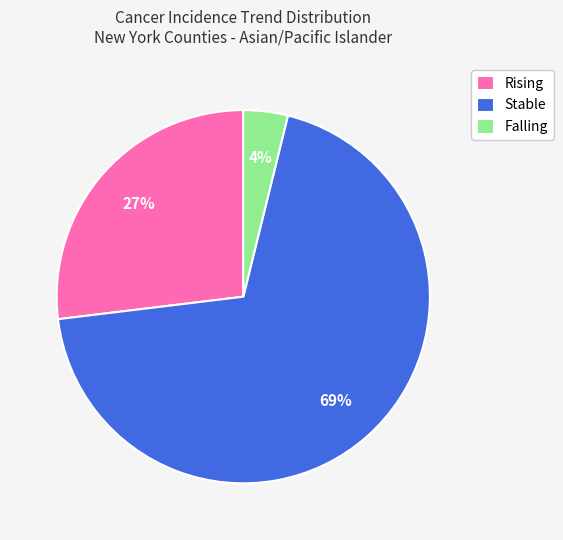

Count the number of slices in the pie.

3